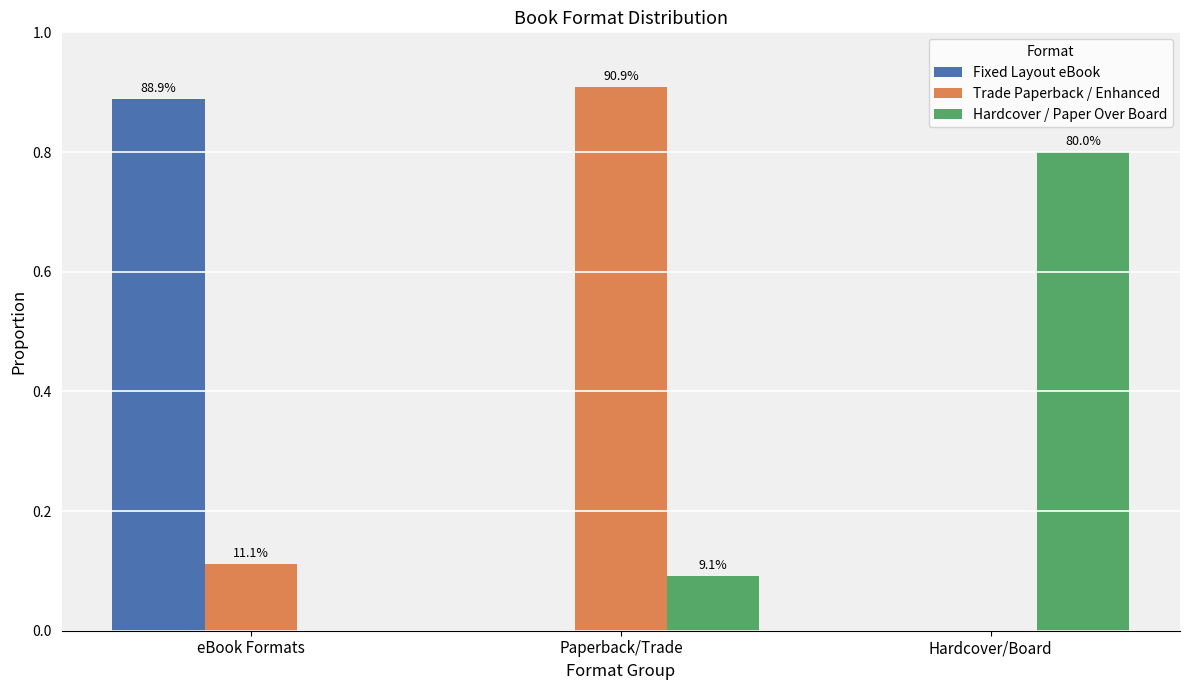

What are all the series names shown in the legend?

Fixed Layout eBook, Trade Paperback / Enhanced, Hardcover / Paper Over Board